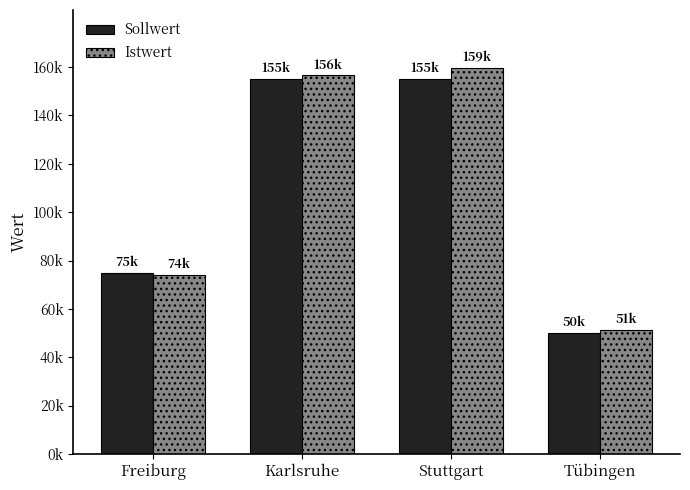

Reading left to right, extract all data points from this chart.

Sollwert: 75000	155000	155000	50000
Istwert: 74032	156547	159687	51124